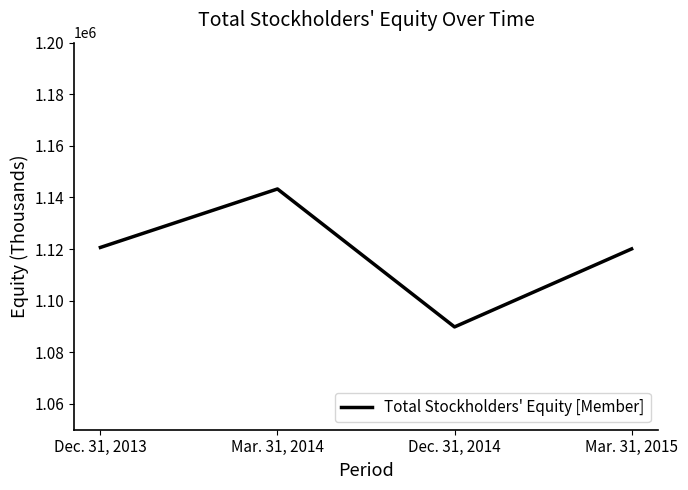

True or false: the data has more than 0 interior local peaks.

True